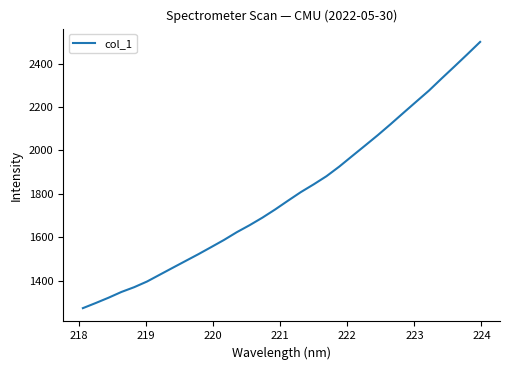

How many series are shown in this chart?

1